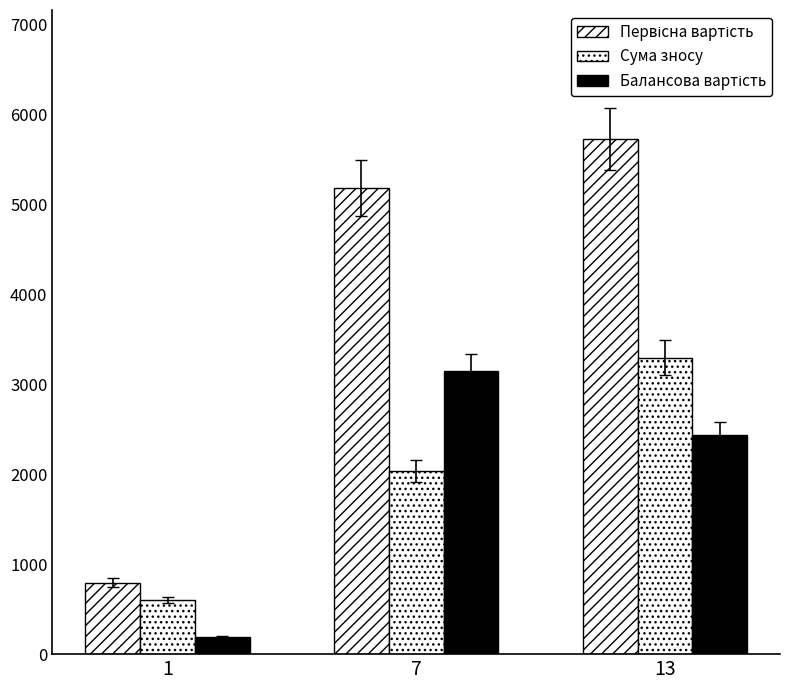

What is the total value across all series at 1?

1591.2